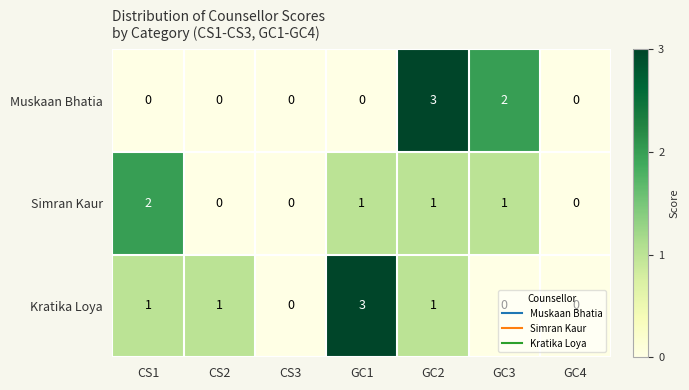

How many Simran Kaur values are between 0 and 1?

6